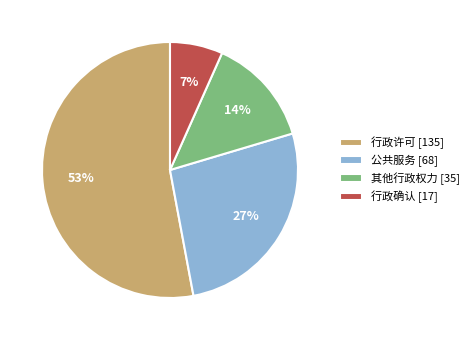

What percentage is the 其他行政权力 slice, to the nearest percent?

14%